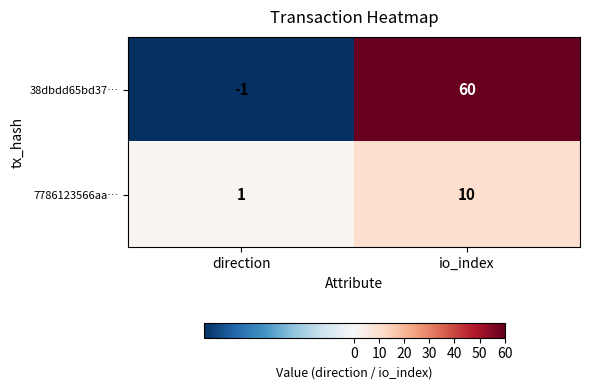

Which series has the widest spread of values?

38dbdd65bd37…